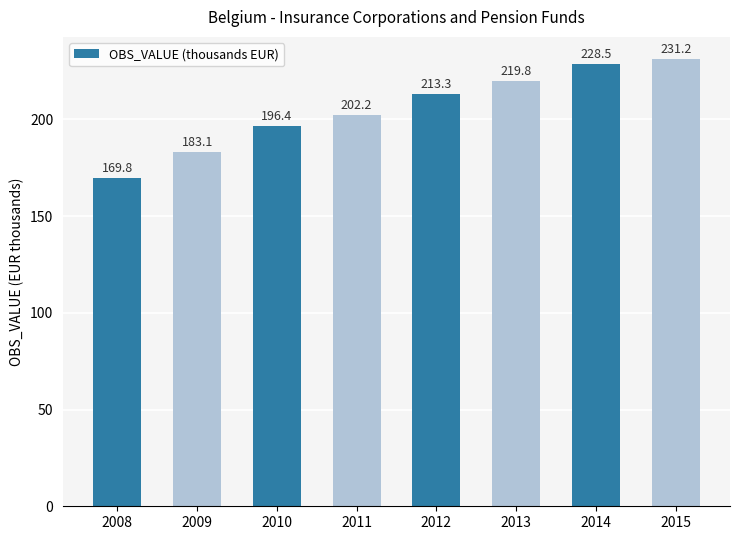

Count the number of values greater than 213.

4